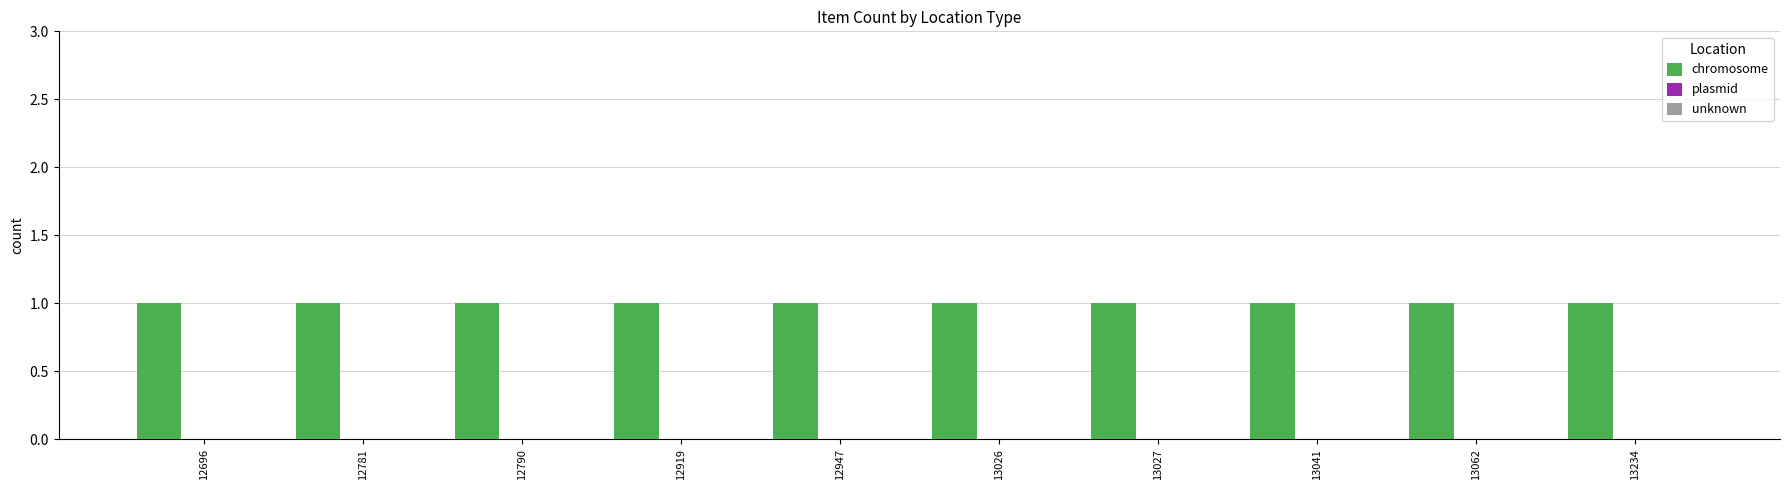

At which label is unknown closest to 0?

12696